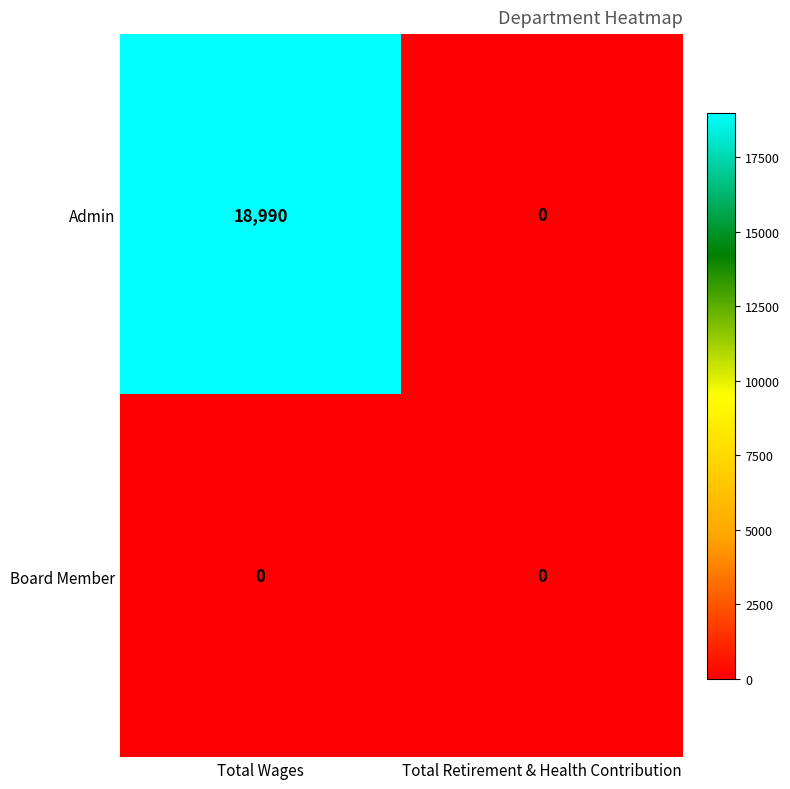

At Total Wages, list the series in order from largest to smallest.

Admin, Board Member